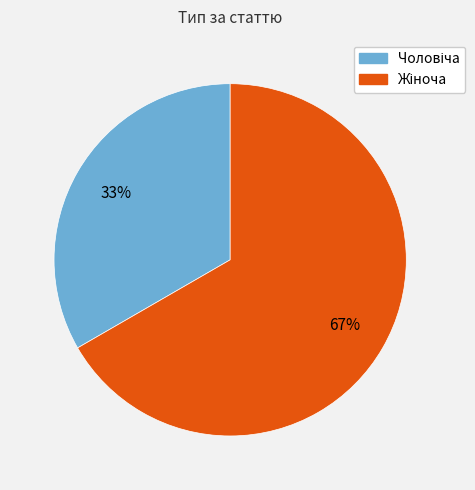

Count the number of slices in the pie.

2